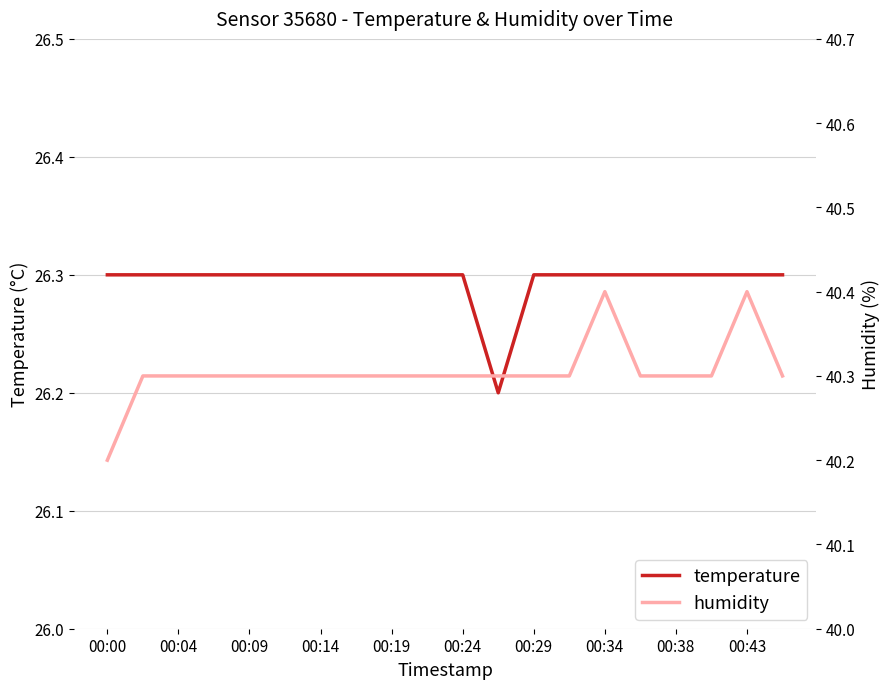

Is this an area chart (filled region under the line)?

No